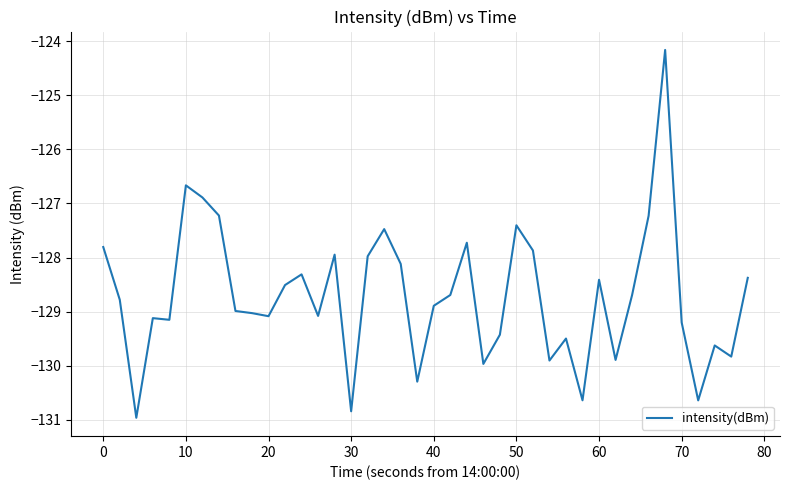

What is the maximum value shown in the chart?

-124.2